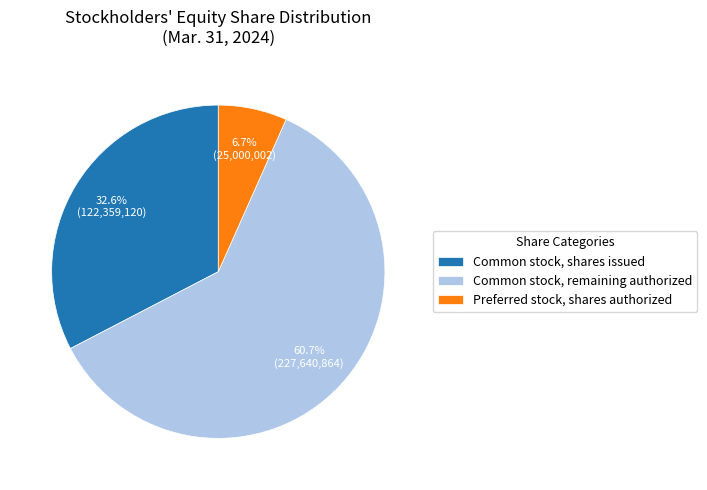

Which slice is the smallest?

Preferred stock, shares authorized